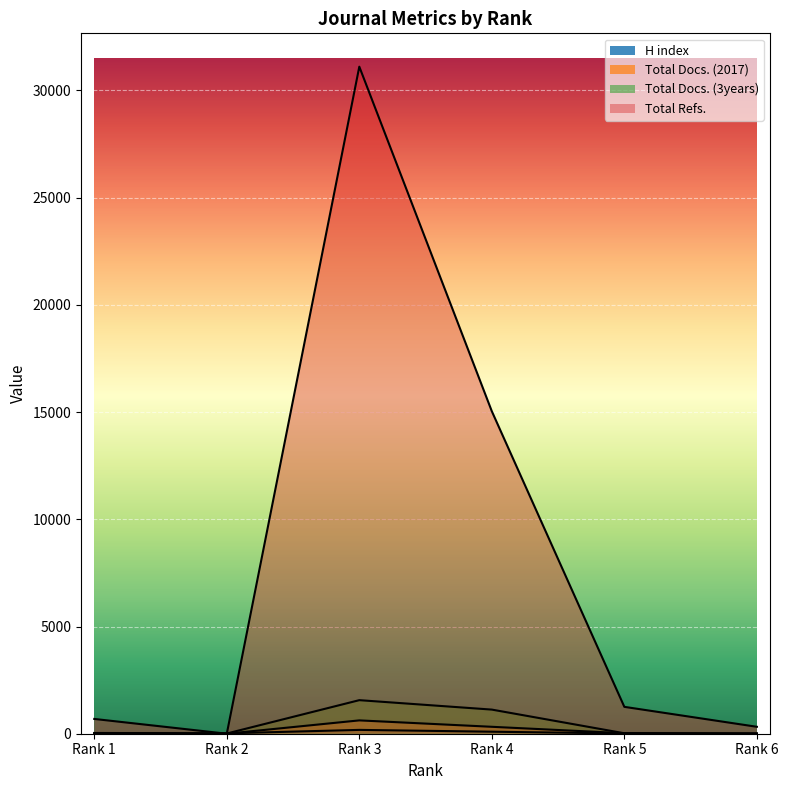

What is the value of the H index point at the 4th from the left?

94